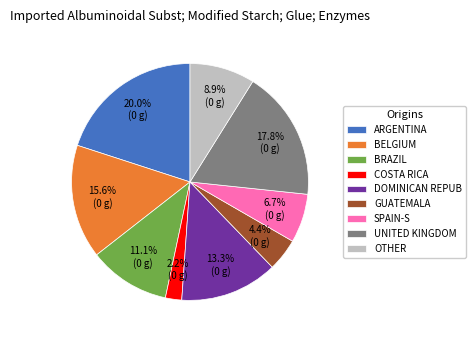

To the nearest percent, what is the average slice percentage?

11%